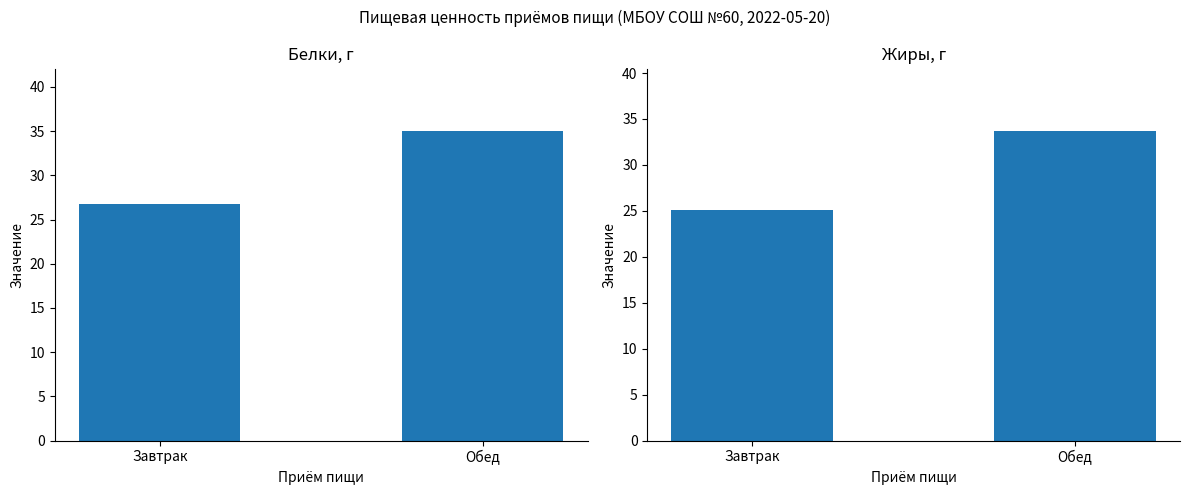

How many groups of bars are there?

2